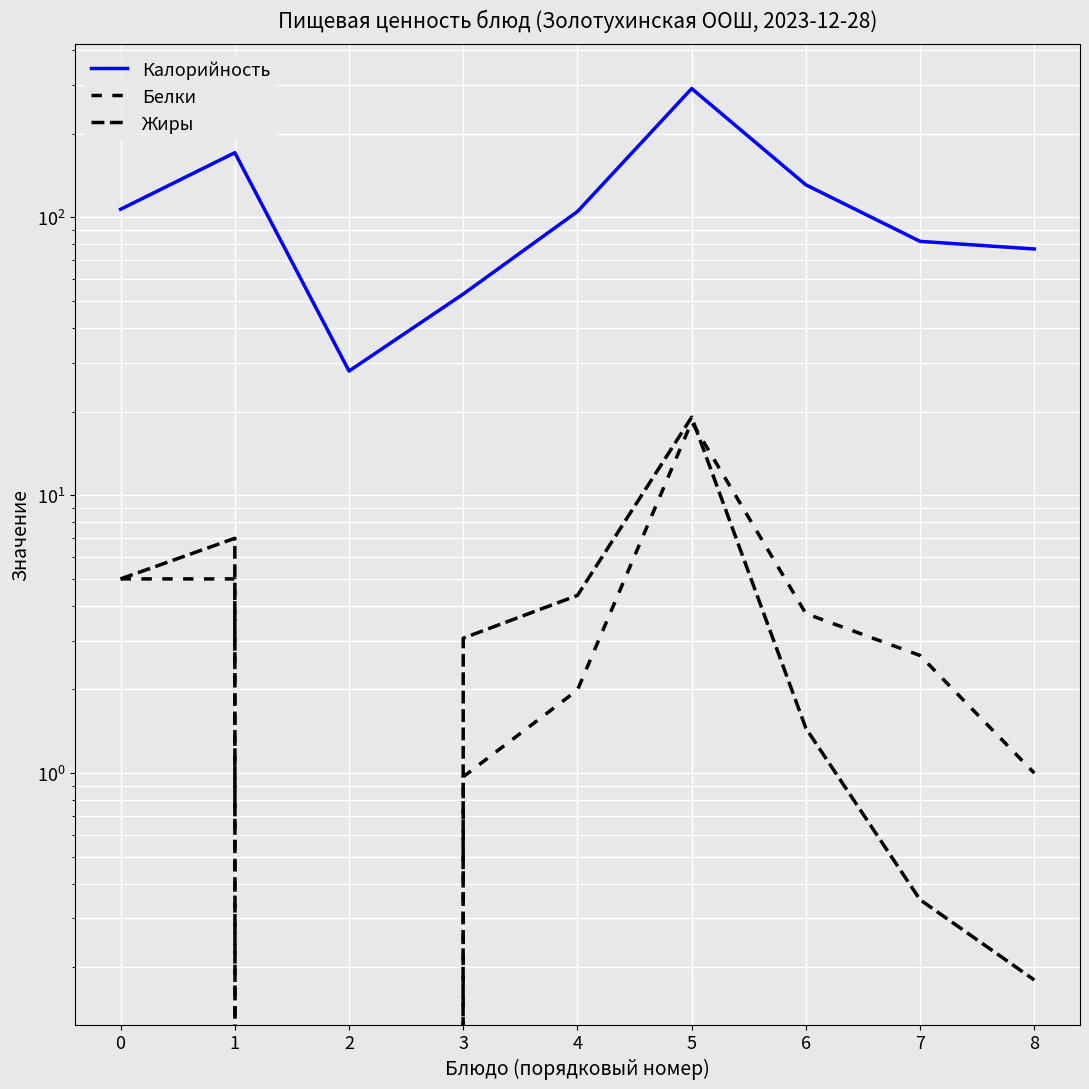

Which has a higher value, 8 or 6?

6